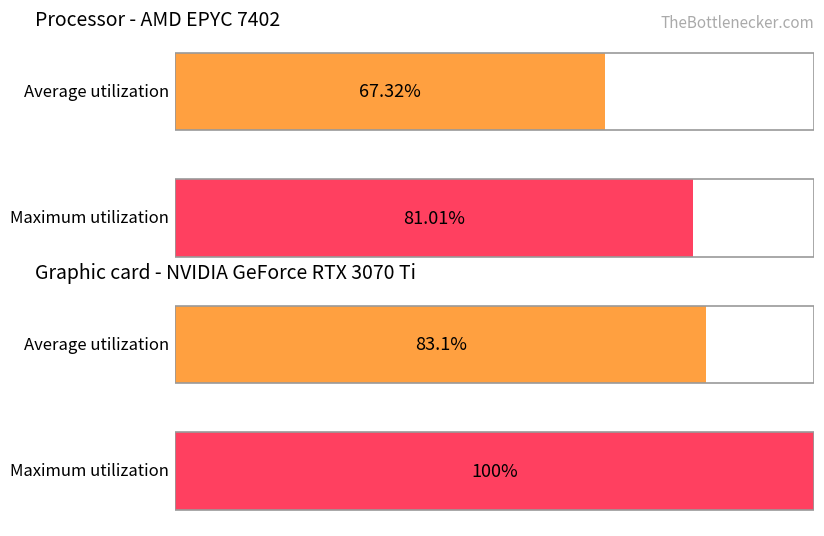

What is the total value across all series at 2?

83.1